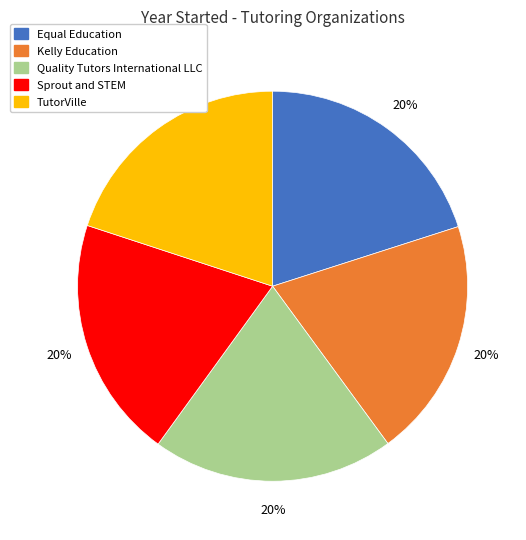

Is there any slice that represents more than half of the pie?

No